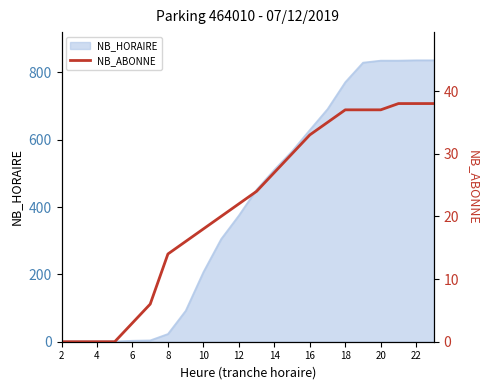

How many data points are less than 24?

11